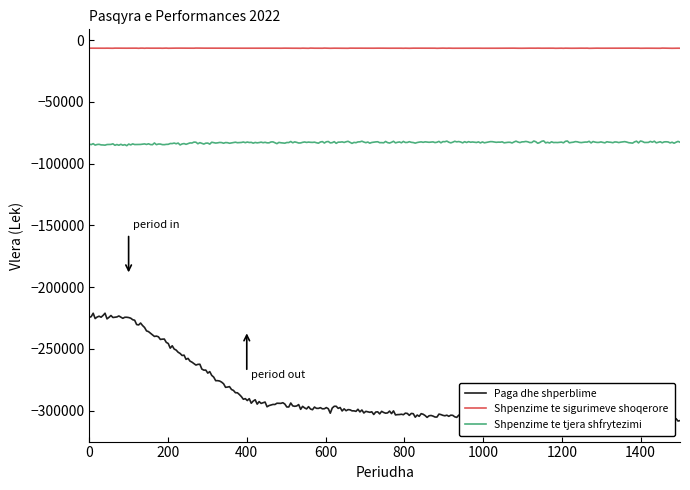

What are all the series names shown in the legend?

Paga dhe shperblime, Shpenzime te sigurimeve shoqerore, Shpenzime te tjera shfrytezimi